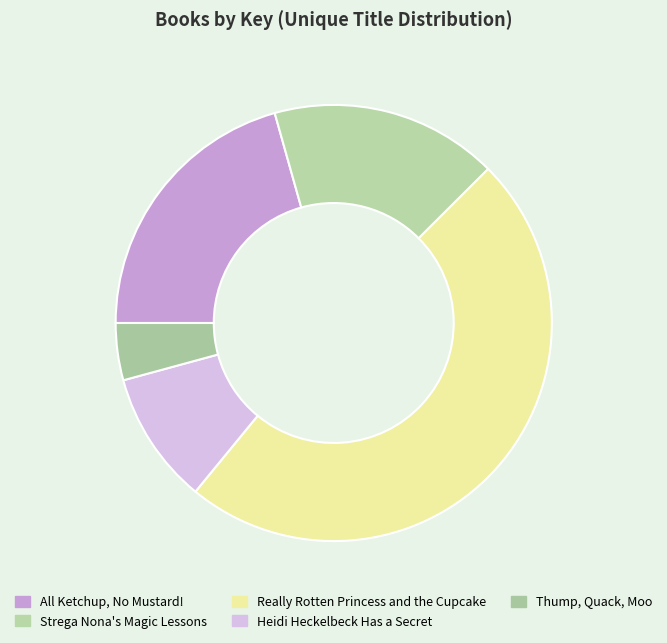

To the nearest percent, what is the combined percentage of Thump, Quack, Moo and Heidi Heckelbeck Has a Secret?

14%